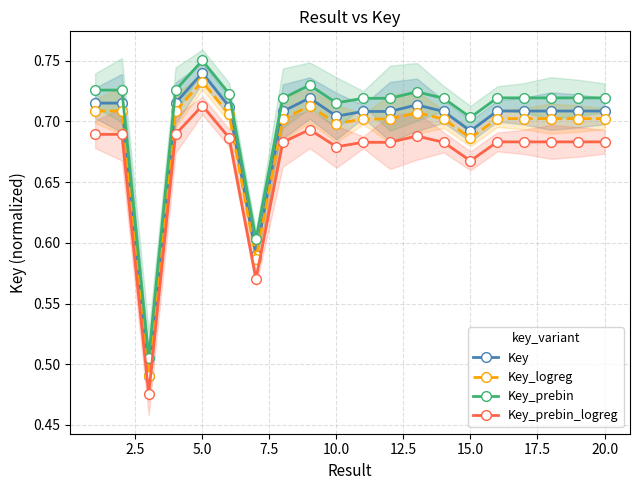

Which category has the highest value in the Key_prebin_logreg series?

5.0